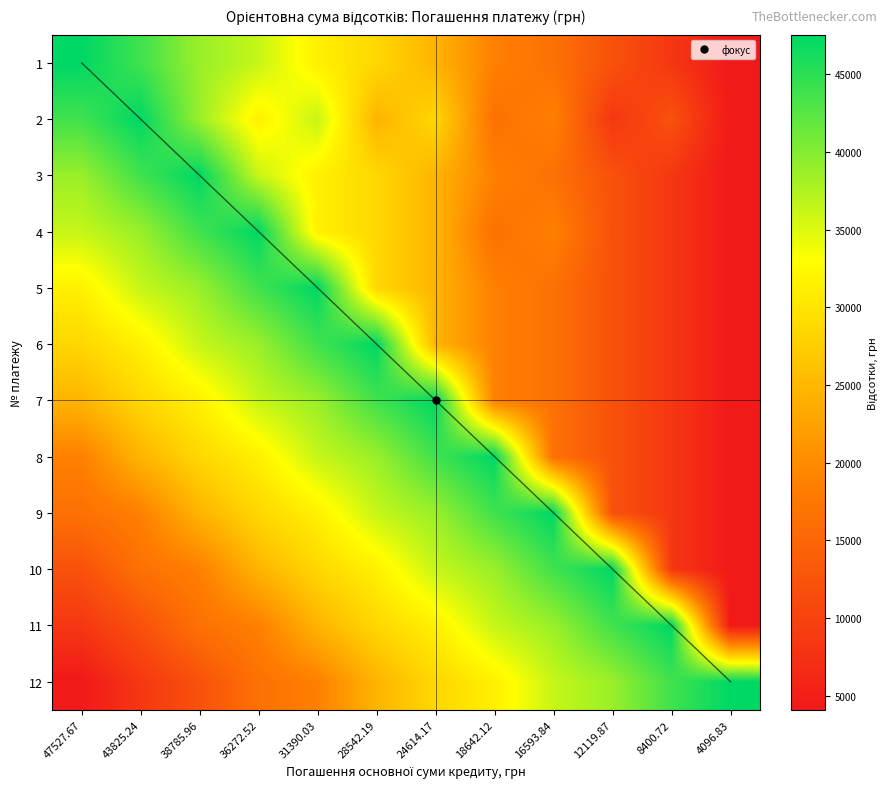

What is the spread (max minus min) of values at 24614.17?

22913.5